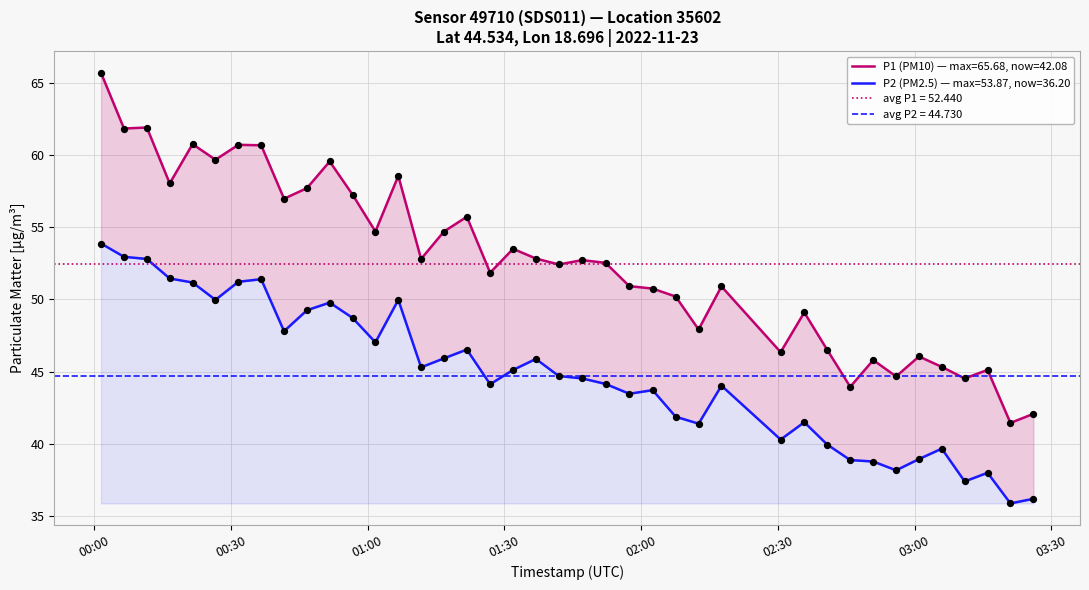

At how many categories does at least one series exceed 64?

1